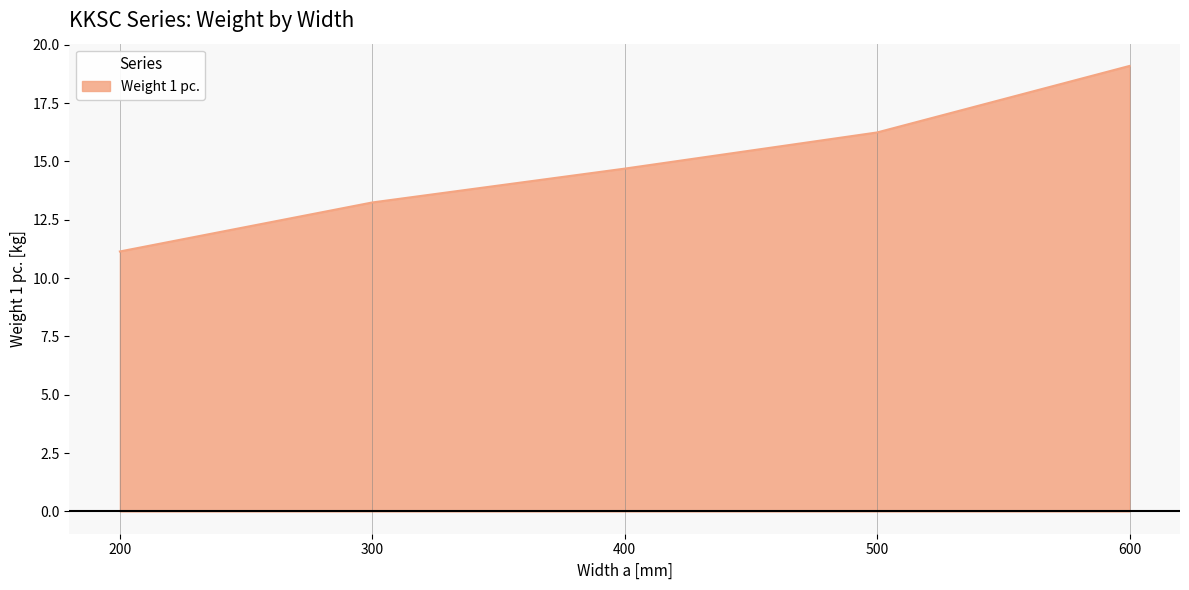

Does the chart display data point markers on the line(s)?

No